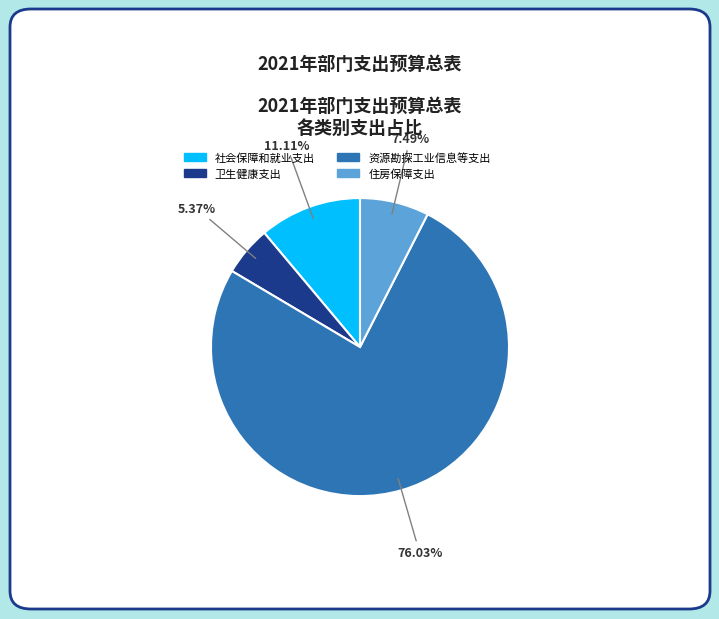

Does 住房保障支出 account for over 50% of the chart?

No